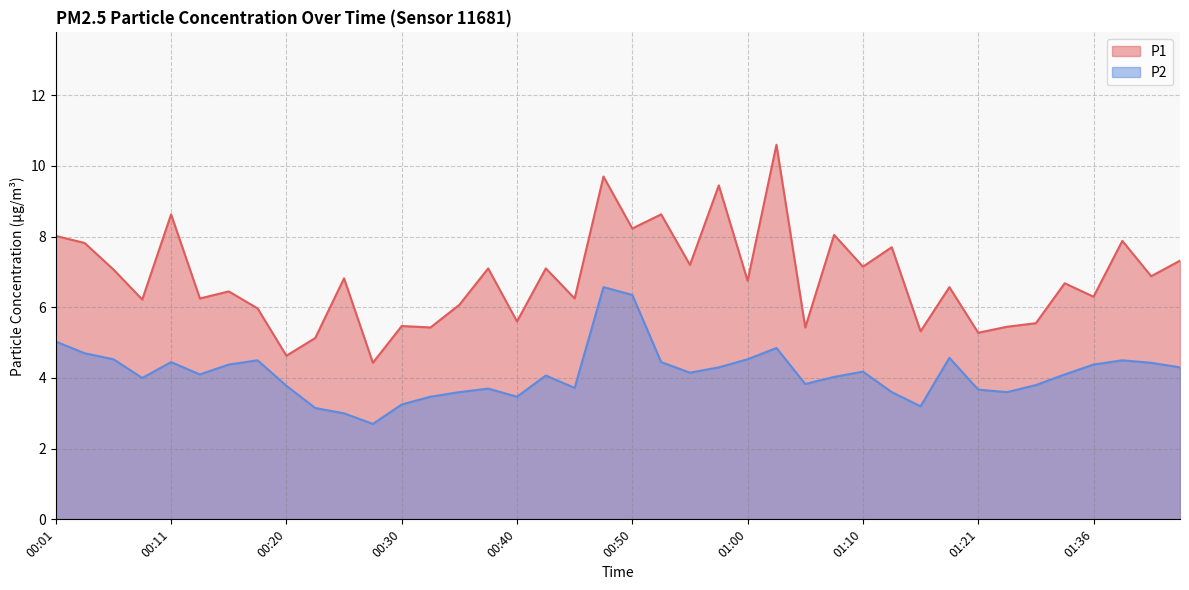

Where does the P1 series first go above 6?

00:01